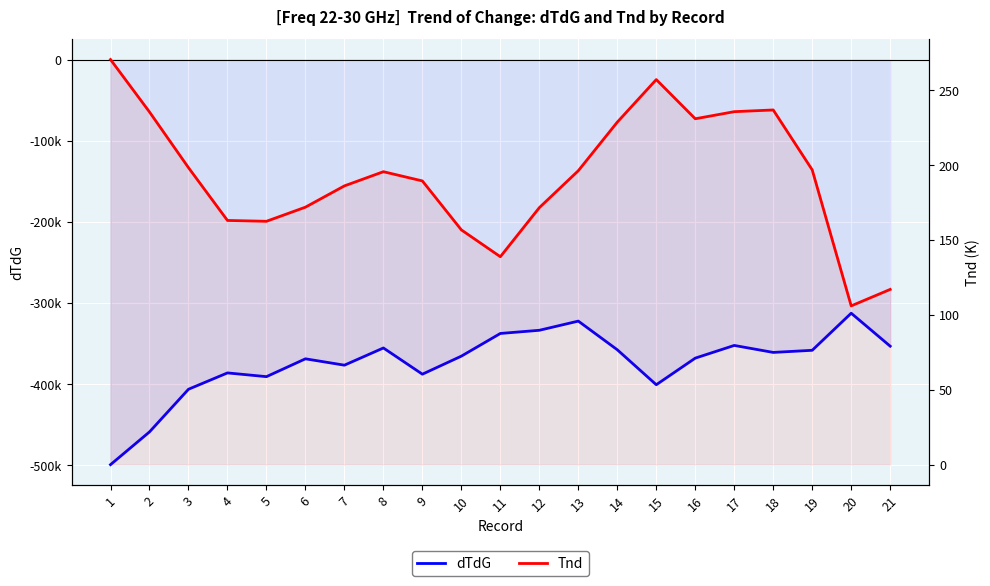

Which series changed the most between 4 and 13?

dTdG